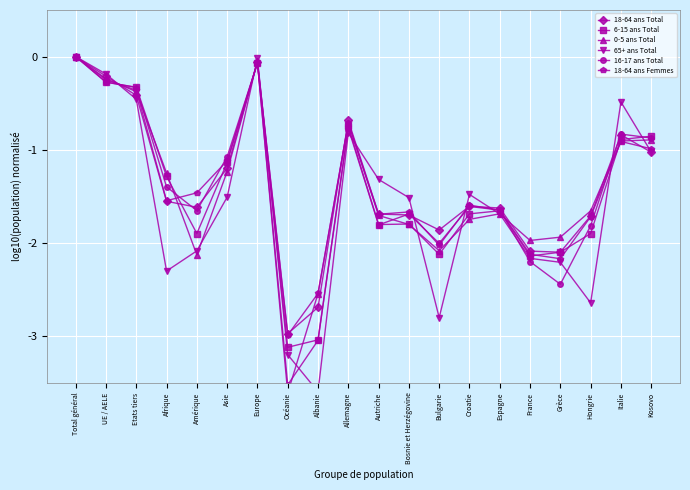

At which label does 0-5 ans Total reach its minimum?

Océanie